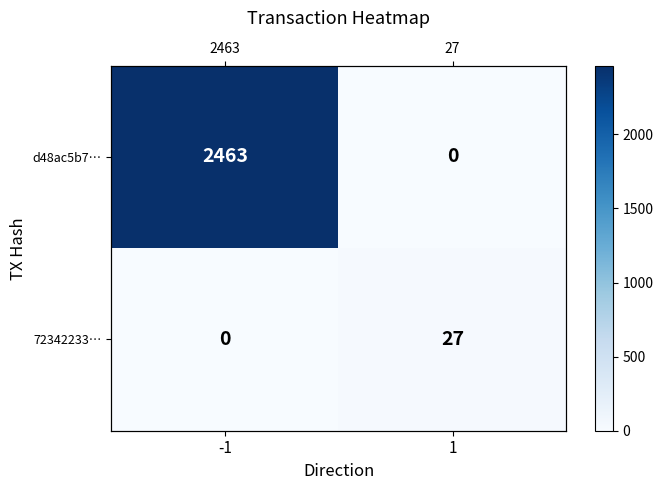

List the series in order of their peak value, lowest first.

72342233…, d48ac5b7…